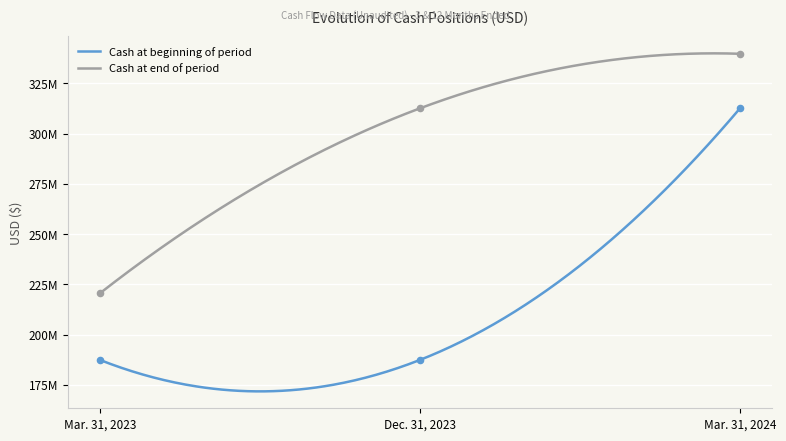

Which series has the widest spread of Y values?

Cash at beginning of period